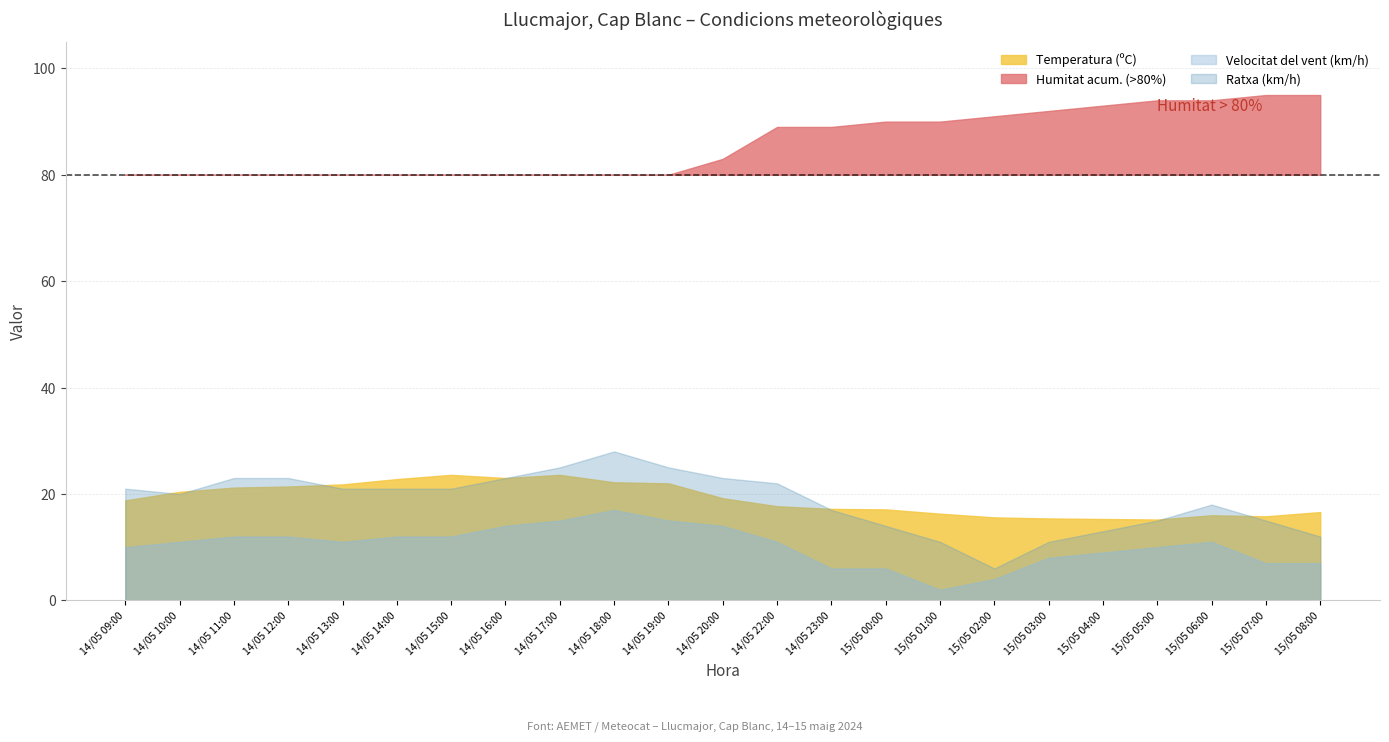

What is the average value of the Humitat (%) series?

81.9